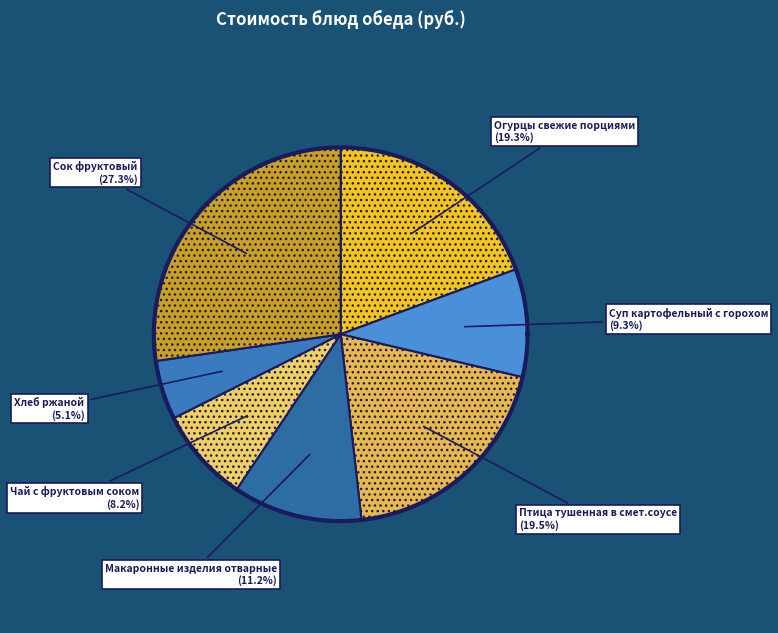

True or false: Огурцы свежие порциями accounts for 19% of the total.

True